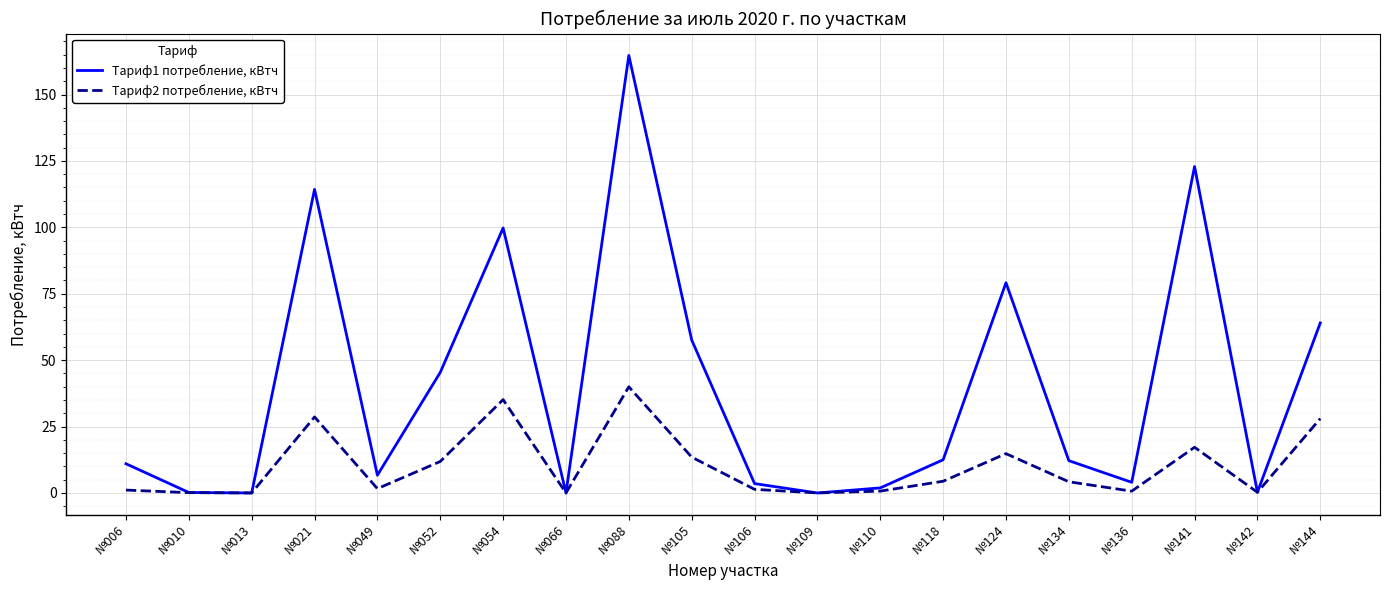

At №088, list the series in order from smallest to largest.

Тариф2 потребление, кВтч, Тариф1 потребление, кВтч